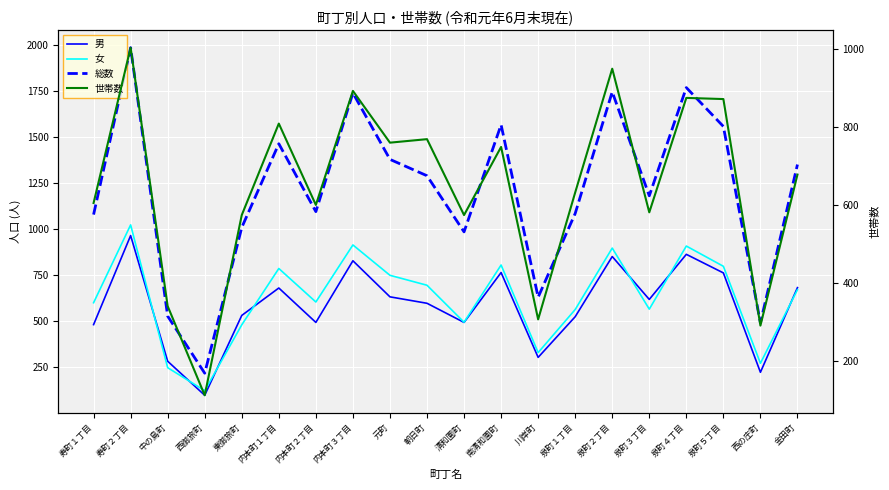

Between 寿町１丁目 and 清和園町, which series saw the biggest shift?

女